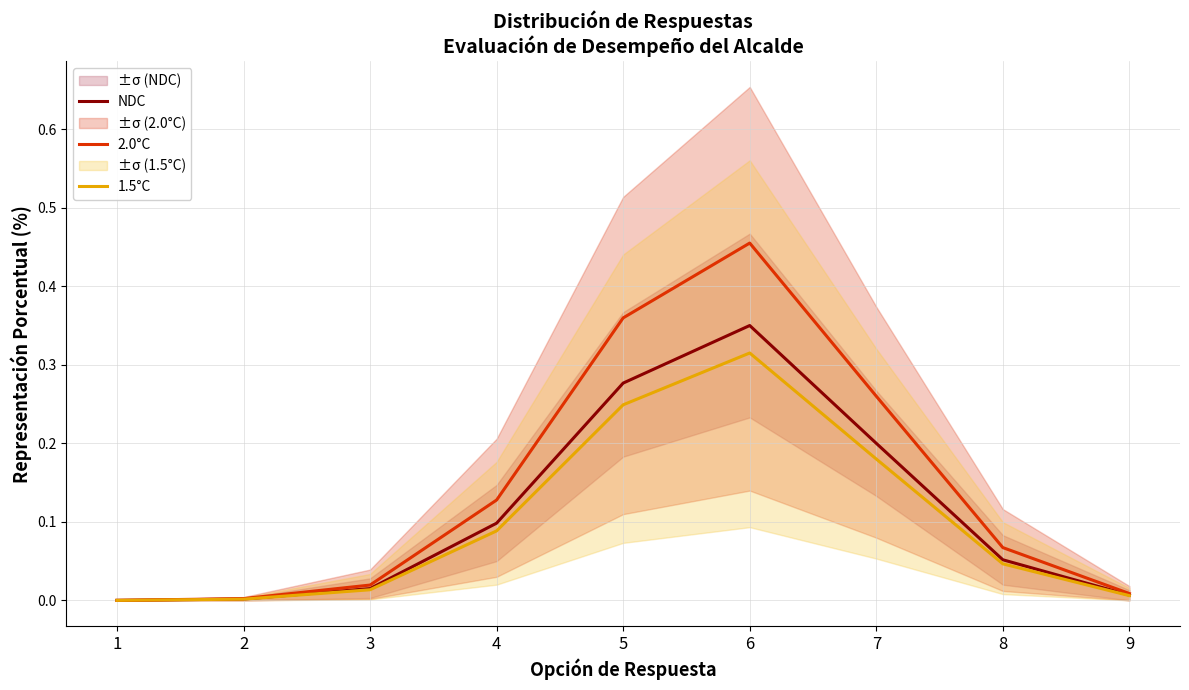

True or false: 2.0°C and NDC intersect in this chart.

False